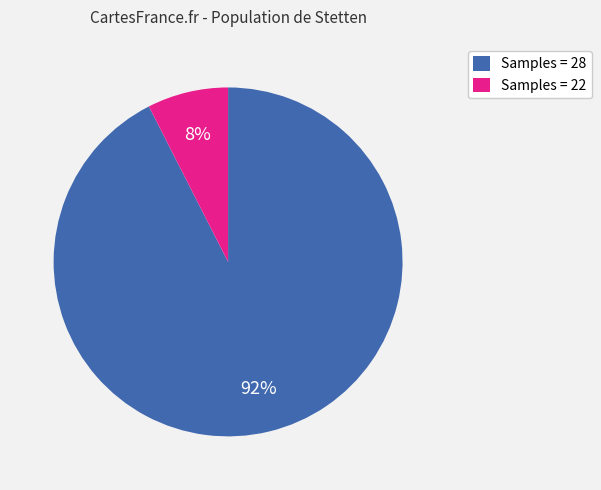

To the nearest percent, what is the combined percentage of Samples = 22 and Samples = 28?

100%